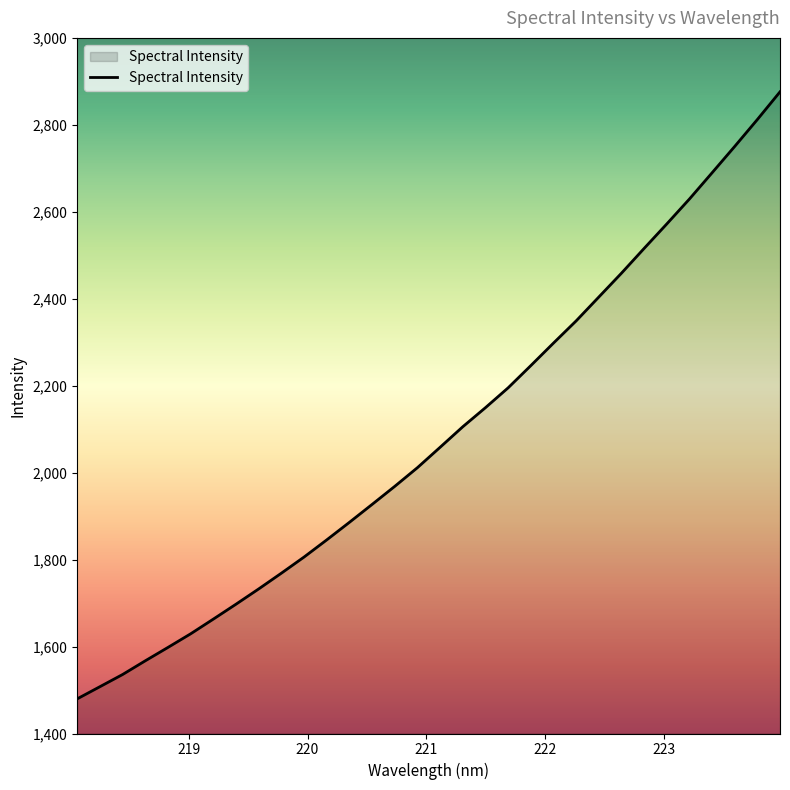

What is the smallest value displayed?

1479.7